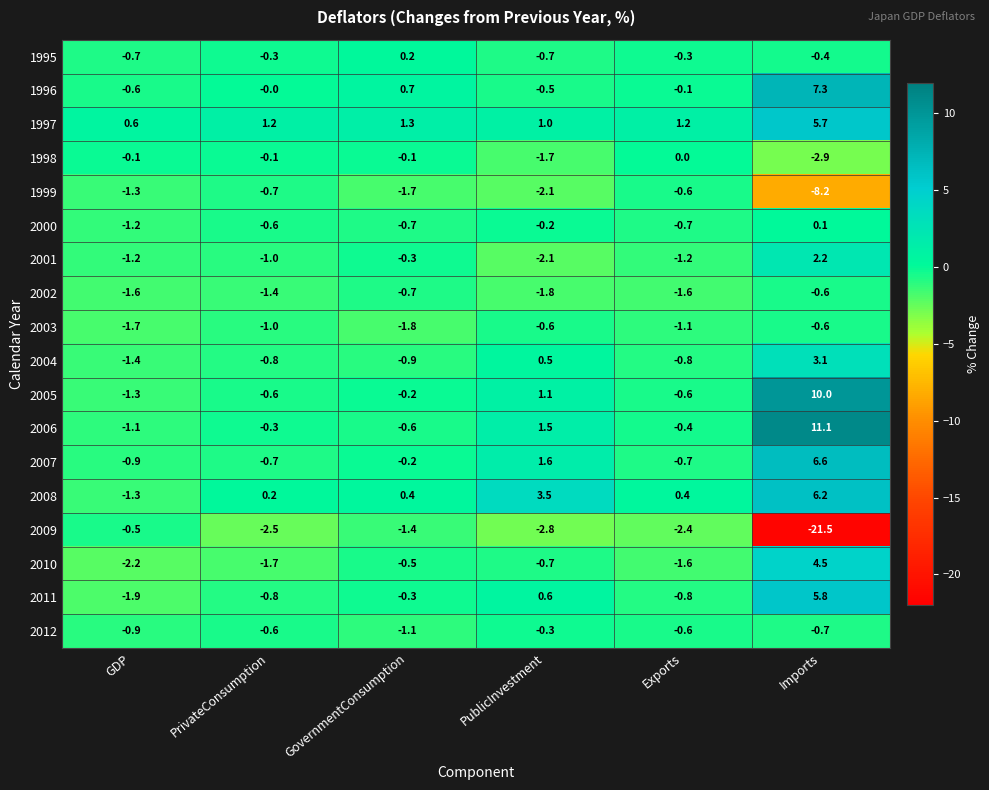

Which series has the widest spread of values?

2009